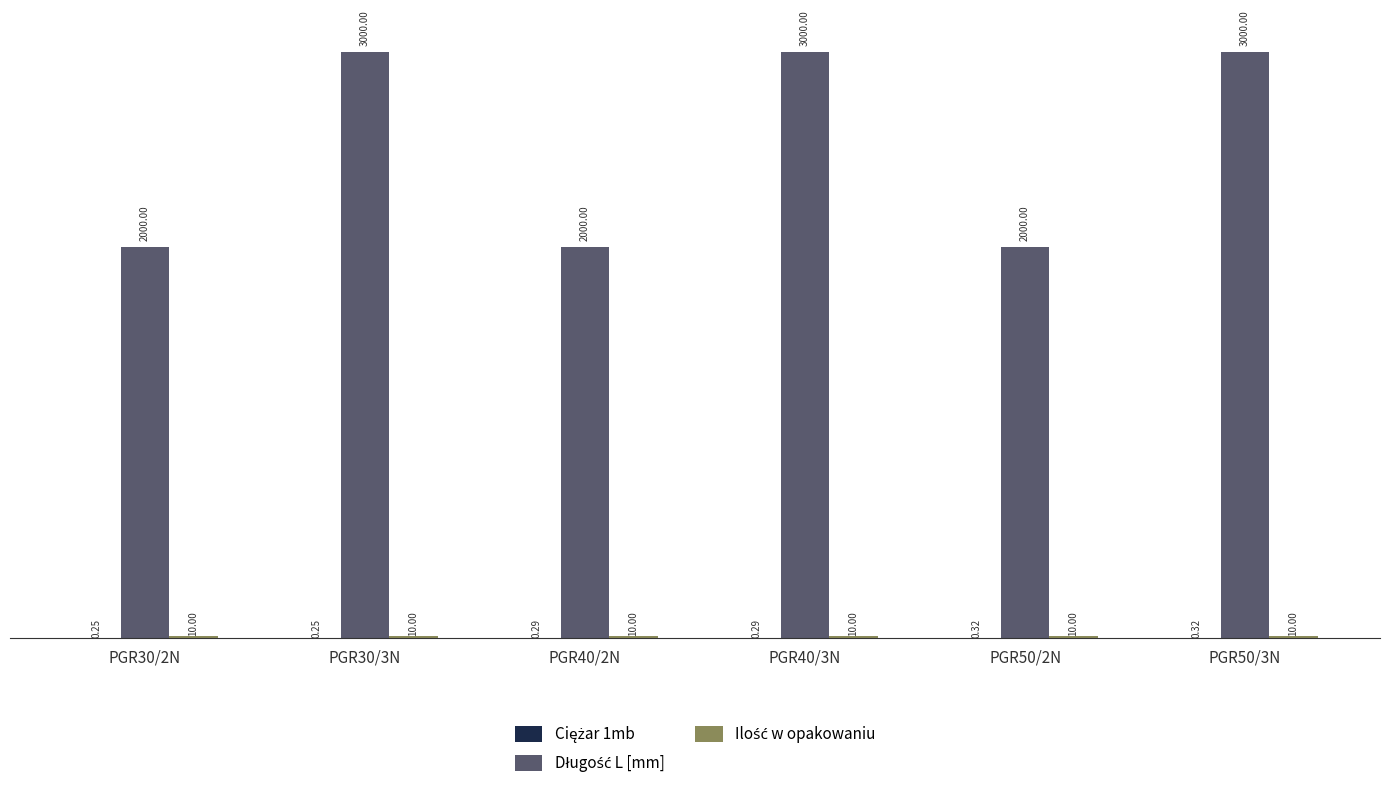

At which category is the sum across all series the highest?

PGR50/3N